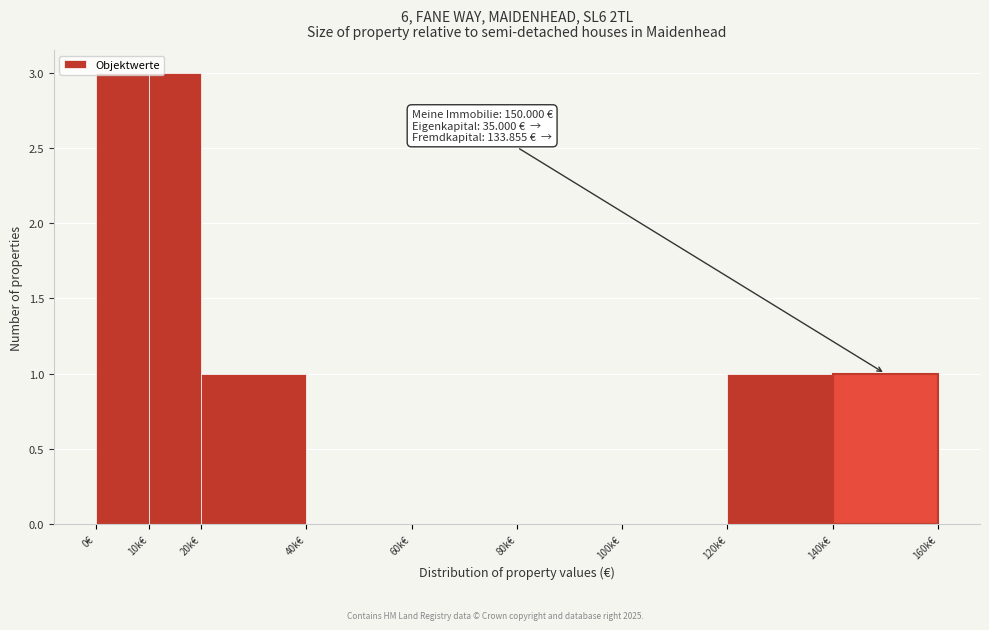

Between 80k€ and 140k€, which is larger?

140k€